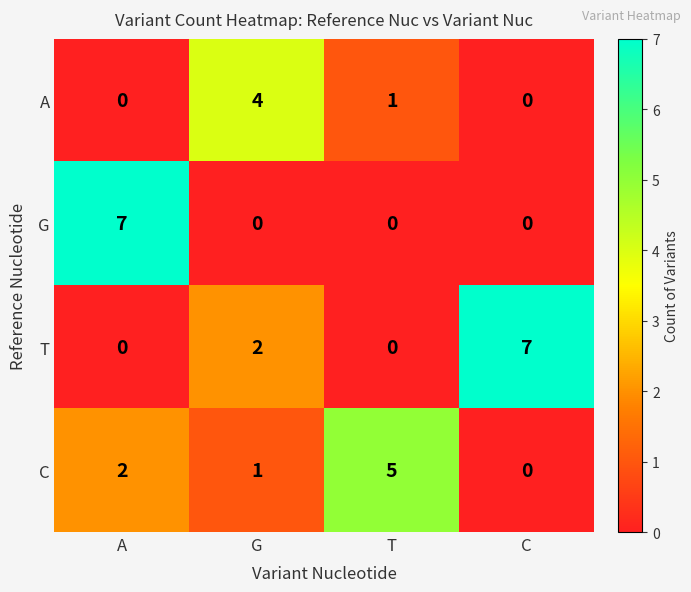

What is the sum of all A values?

5